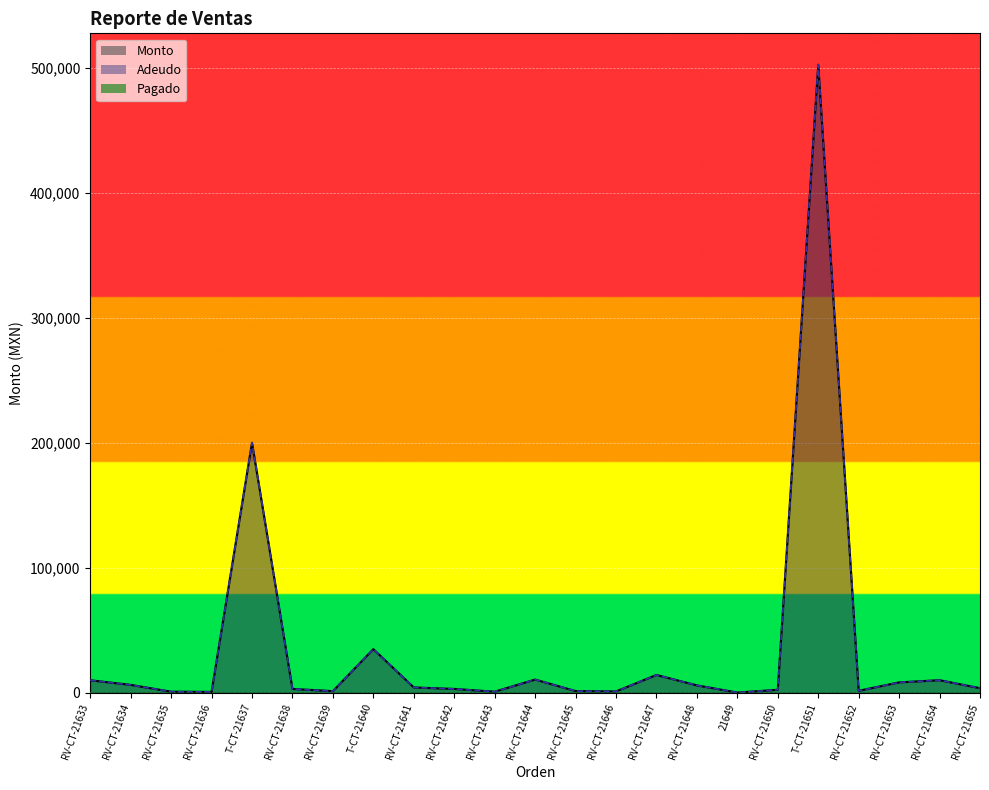

Is it true that Adeudo equals 2766 at RV-CT-21633?

False